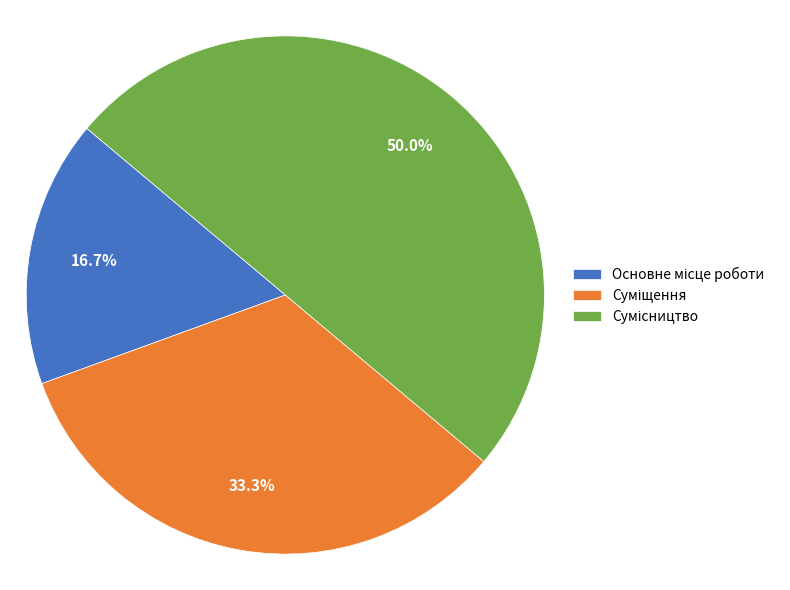

Rank the categories by value from highest to lowest.

Сумісництво, Суміщення, Основне місце роботи